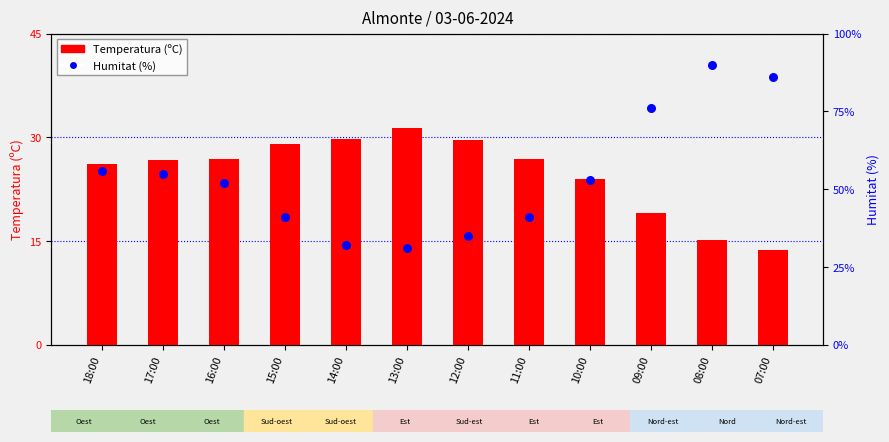

Which series contains the highest Y value?

Humitat (%)